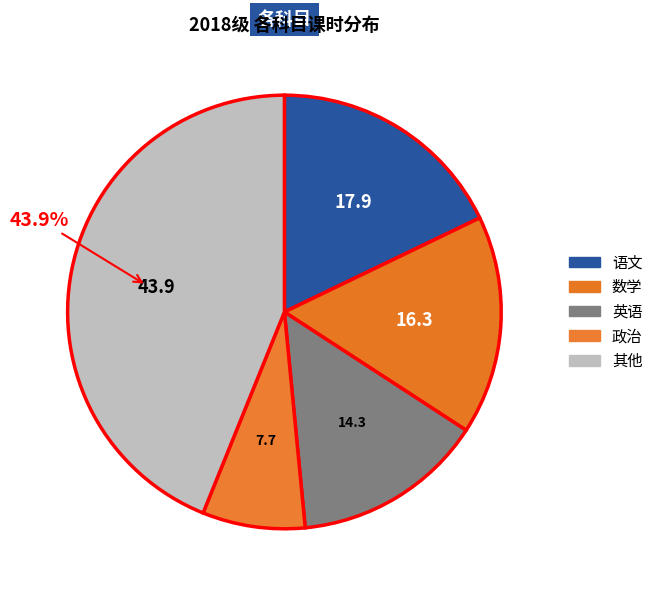

Count the number of slices in the pie.

5